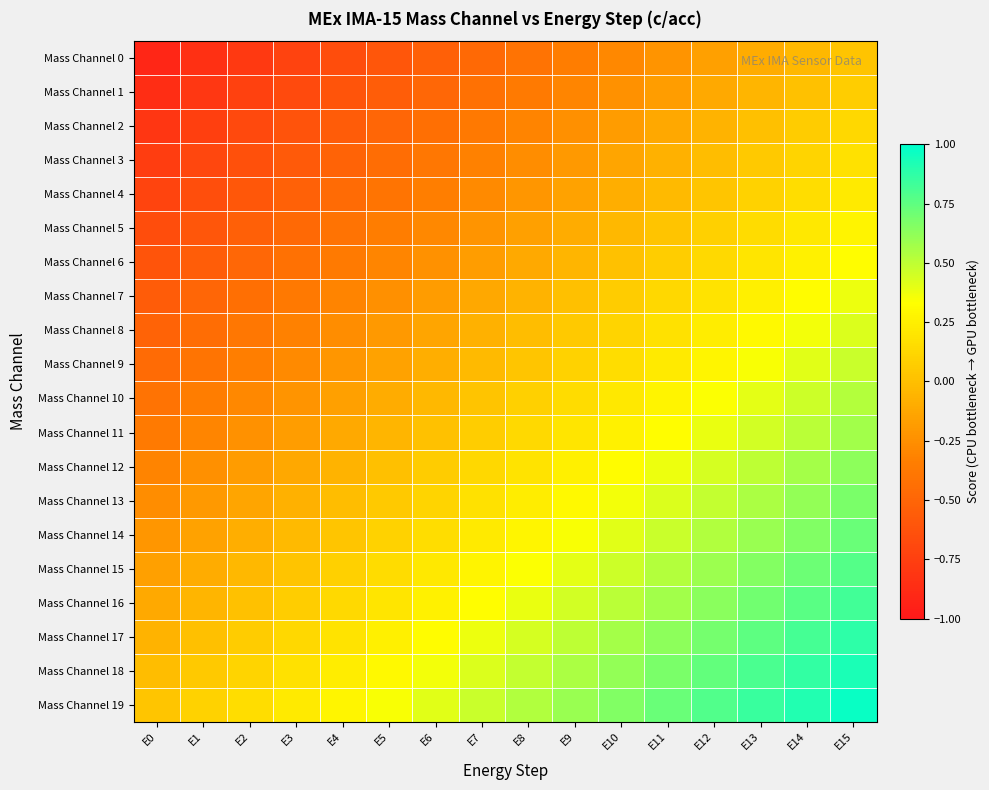

Reading left to right, list all the values displayed in this chart.

Mass Channel 0: E0=-0.9	E1=-0.8	E2=-0.8	E3=-0.7	E4=-0.7	E5=-0.6	E6=-0.5	E7=-0.5	E8=-0.4	E9=-0.3	E10=-0.3	E11=-0.2	E12=-0.2	E13=-0.1	E14=-0.0	E15=0.0
Mass Channel 1: E0=-0.9	E1=-0.8	E2=-0.7	E3=-0.7	E4=-0.6	E5=-0.6	E6=-0.5	E7=-0.4	E8=-0.4	E9=-0.3	E10=-0.2	E11=-0.2	E12=-0.1	E13=-0.1	E14=0.0	E15=0.1
Mass Channel 2: E0=-0.8	E1=-0.8	E2=-0.7	E3=-0.6	E4=-0.6	E5=-0.5	E6=-0.4	E7=-0.4	E8=-0.3	E9=-0.2	E10=-0.2	E11=-0.1	E12=-0.1	E13=0.0	E14=0.1	E15=0.1
Mass Channel 3: E0=-0.8	E1=-0.7	E2=-0.6	E3=-0.6	E4=-0.5	E5=-0.4	E6=-0.4	E7=-0.3	E8=-0.3	E9=-0.2	E10=-0.1	E11=-0.1	E12=-0.0	E13=0.1	E14=0.1	E15=0.2
Mass Channel 4: E0=-0.7	E1=-0.7	E2=-0.6	E3=-0.5	E4=-0.5	E5=-0.4	E6=-0.3	E7=-0.3	E8=-0.2	E9=-0.2	E10=-0.1	E11=-0.0	E12=0.0	E13=0.1	E14=0.2	E15=0.2
Mass Channel 5: E0=-0.7	E1=-0.6	E2=-0.5	E3=-0.5	E4=-0.4	E5=-0.3	E6=-0.3	E7=-0.2	E8=-0.2	E9=-0.1	E10=-0.0	E11=0.0	E12=0.1	E13=0.2	E14=0.2	E15=0.3
Mass Channel 6: E0=-0.6	E1=-0.6	E2=-0.5	E3=-0.4	E4=-0.4	E5=-0.3	E6=-0.2	E7=-0.2	E8=-0.1	E9=-0.1	E10=0.0	E11=0.1	E12=0.1	E13=0.2	E14=0.3	E15=0.3
Mass Channel 7: E0=-0.6	E1=-0.5	E2=-0.4	E3=-0.4	E4=-0.3	E5=-0.2	E6=-0.2	E7=-0.1	E8=-0.1	E9=0.0	E10=0.1	E11=0.1	E12=0.2	E13=0.2	E14=0.3	E15=0.4
Mass Channel 8: E0=-0.5	E1=-0.4	E2=-0.4	E3=-0.3	E4=-0.3	E5=-0.2	E6=-0.1	E7=-0.1	E8=-0.0	E9=0.1	E10=0.1	E11=0.2	E12=0.2	E13=0.3	E14=0.4	E15=0.4
Mass Channel 9: E0=-0.5	E1=-0.4	E2=-0.3	E3=-0.3	E4=-0.2	E5=-0.2	E6=-0.1	E7=-0.0	E8=0.0	E9=0.1	E10=0.2	E11=0.2	E12=0.3	E13=0.3	E14=0.4	E15=0.5
Mass Channel 10: E0=-0.4	E1=-0.3	E2=-0.3	E3=-0.2	E4=-0.2	E5=-0.1	E6=-0.0	E7=0.0	E8=0.1	E9=0.2	E10=0.2	E11=0.3	E12=0.3	E13=0.4	E14=0.5	E15=0.5
Mass Channel 11: E0=-0.4	E1=-0.3	E2=-0.2	E3=-0.2	E4=-0.1	E5=-0.1	E6=0.0	E7=0.1	E8=0.1	E9=0.2	E10=0.3	E11=0.3	E12=0.4	E13=0.4	E14=0.5	E15=0.6
Mass Channel 12: E0=-0.3	E1=-0.2	E2=-0.2	E3=-0.1	E4=-0.1	E5=0.0	E6=0.1	E7=0.1	E8=0.2	E9=0.2	E10=0.3	E11=0.4	E12=0.4	E13=0.5	E14=0.6	E15=0.6
Mass Channel 13: E0=-0.3	E1=-0.2	E2=-0.1	E3=-0.1	E4=-0.0	E5=0.1	E6=0.1	E7=0.2	E8=0.2	E9=0.3	E10=0.4	E11=0.4	E12=0.5	E13=0.6	E14=0.6	E15=0.7
Mass Channel 14: E0=-0.2	E1=-0.2	E2=-0.1	E3=-0.0	E4=0.0	E5=0.1	E6=0.2	E7=0.2	E8=0.3	E9=0.3	E10=0.4	E11=0.5	E12=0.5	E13=0.6	E14=0.7	E15=0.7
Mass Channel 15: E0=-0.2	E1=-0.1	E2=-0.0	E3=0.0	E4=0.1	E5=0.2	E6=0.2	E7=0.3	E8=0.3	E9=0.4	E10=0.5	E11=0.5	E12=0.6	E13=0.7	E14=0.7	E15=0.8
Mass Channel 16: E0=-0.1	E1=-0.1	E2=0.0	E3=0.1	E4=0.1	E5=0.2	E6=0.3	E7=0.3	E8=0.4	E9=0.4	E10=0.5	E11=0.6	E12=0.6	E13=0.7	E14=0.8	E15=0.8
Mass Channel 17: E0=-0.1	E1=0.0	E2=0.1	E3=0.1	E4=0.2	E5=0.2	E6=0.3	E7=0.4	E8=0.4	E9=0.5	E10=0.6	E11=0.6	E12=0.7	E13=0.8	E14=0.8	E15=0.9
Mass Channel 18: E0=-0.0	E1=0.1	E2=0.1	E3=0.2	E4=0.2	E5=0.3	E6=0.4	E7=0.4	E8=0.5	E9=0.6	E10=0.6	E11=0.7	E12=0.7	E13=0.8	E14=0.9	E15=0.9
Mass Channel 19: E0=0.0	E1=0.1	E2=0.2	E3=0.2	E4=0.3	E5=0.3	E6=0.4	E7=0.5	E8=0.5	E9=0.6	E10=0.7	E11=0.7	E12=0.8	E13=0.8	E14=0.9	E15=1.0